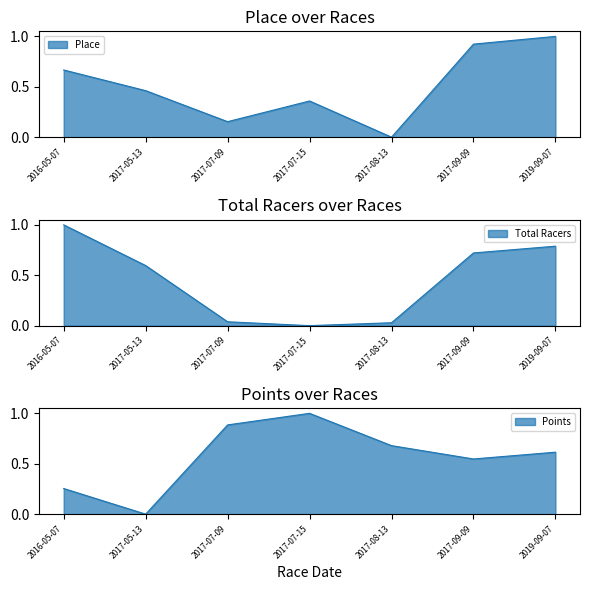

How many data points does each series have?

7